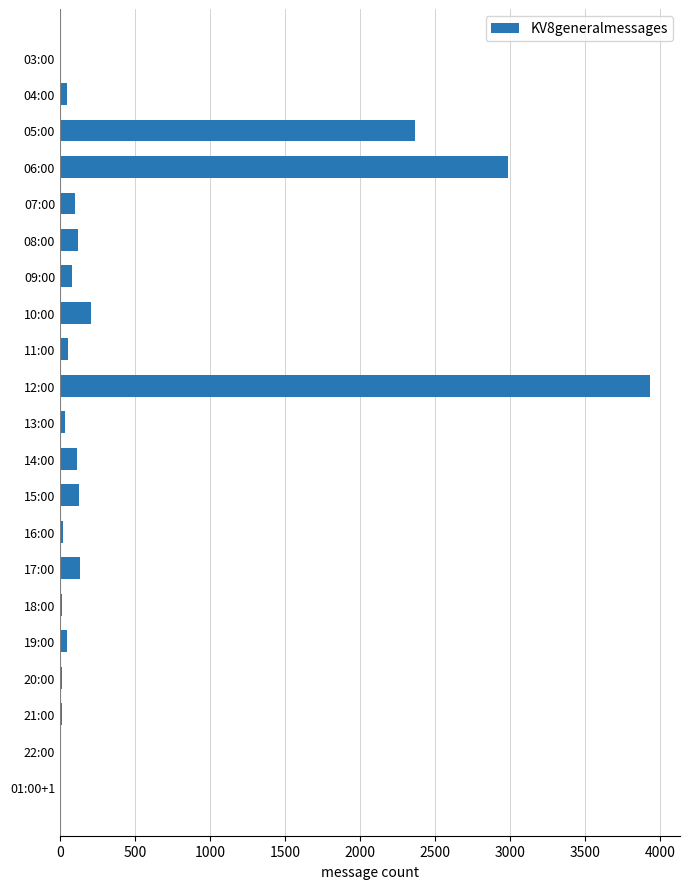

At which label is the value closest to 1969?

05:00